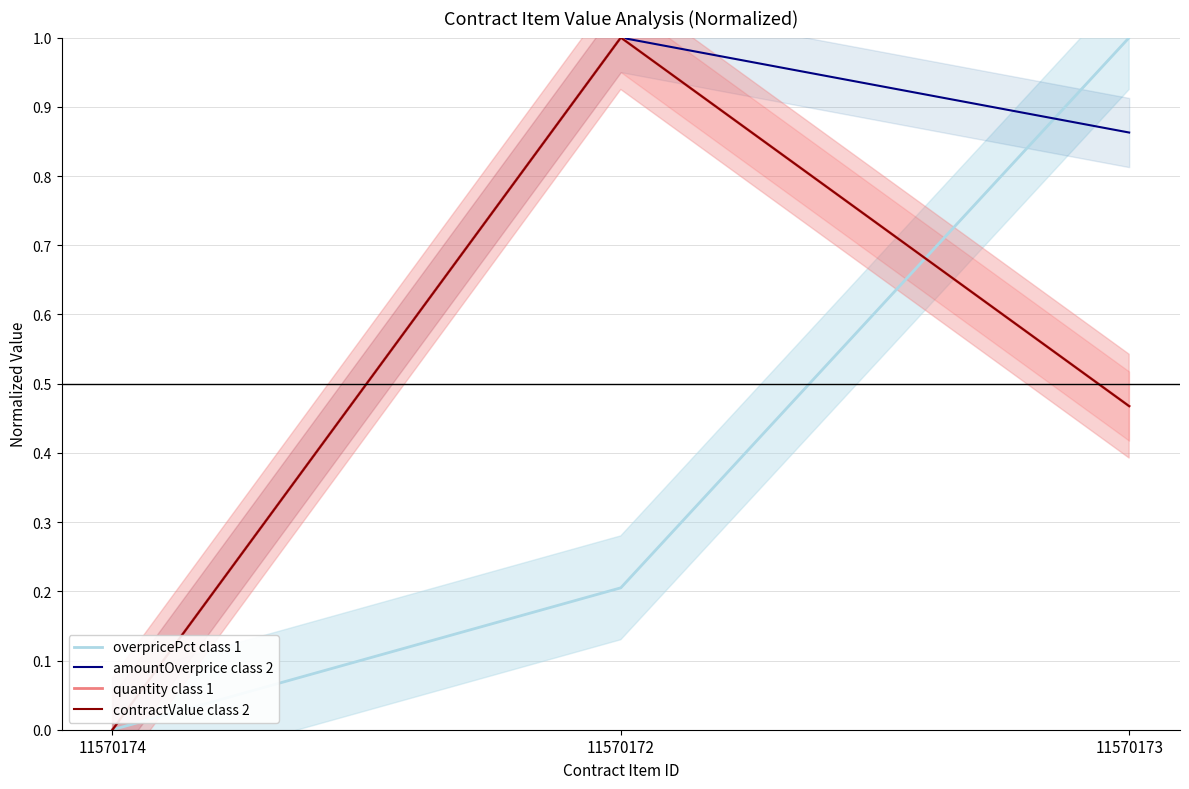

Does the chart have visible grid lines?

Yes